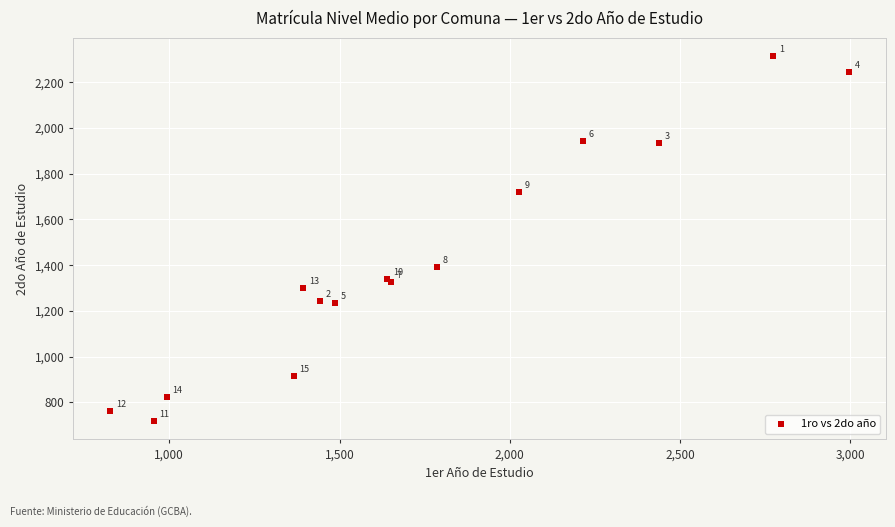

What Y value in the scatter plot is closest to 1515?

1392